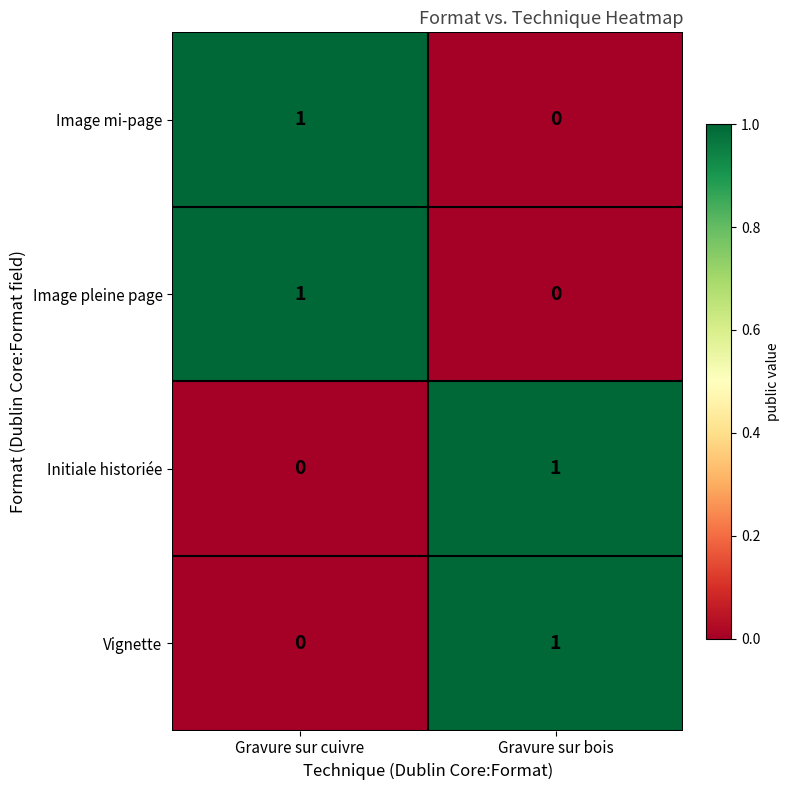

Reading left to right, what are all the values shown in this chart?

Image mi-page: Gravure sur cuivre=1	Gravure sur bois=0
Image pleine page: Gravure sur cuivre=1	Gravure sur bois=0
Initiale historiée: Gravure sur cuivre=0	Gravure sur bois=1
Vignette: Gravure sur cuivre=0	Gravure sur bois=1